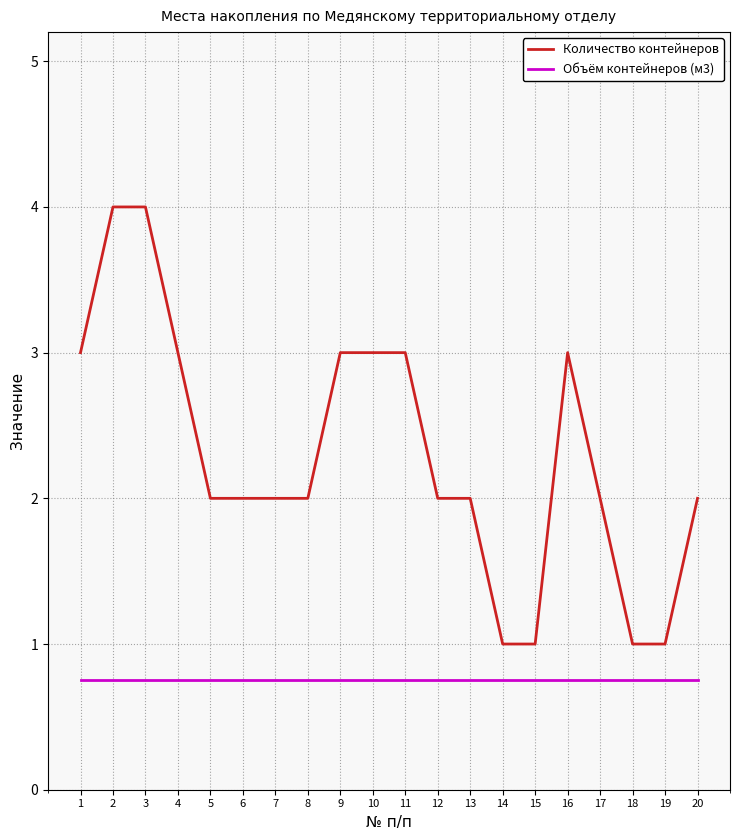

Rank the series by their average value, from highest to lowest.

Количество контейнеров, Объём контейнеров (м3)